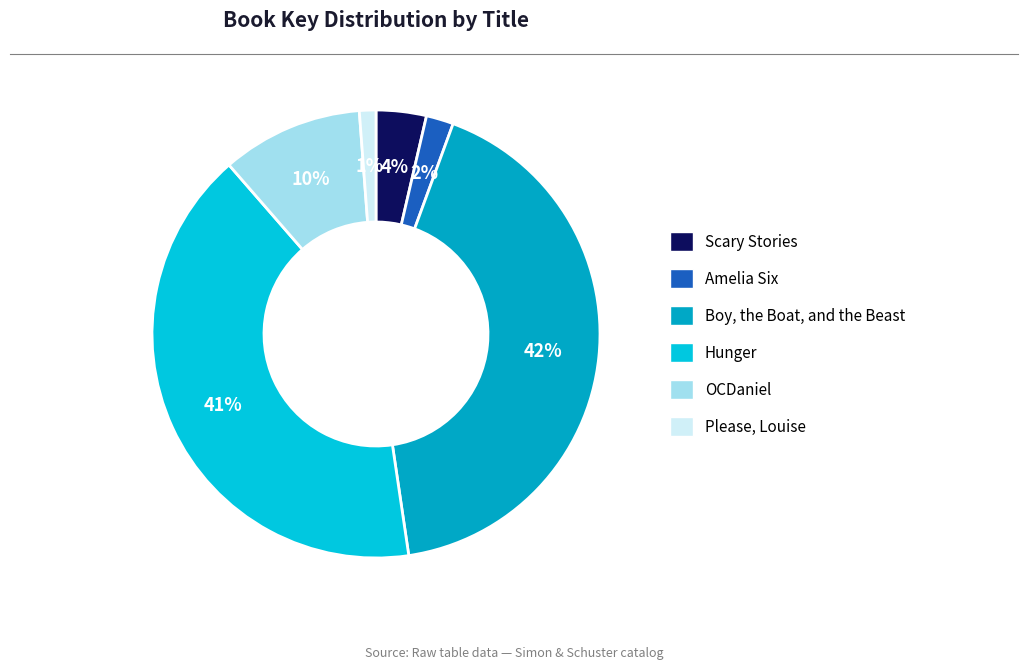

True or false: Scary Stories accounts for 14% of the total.

False